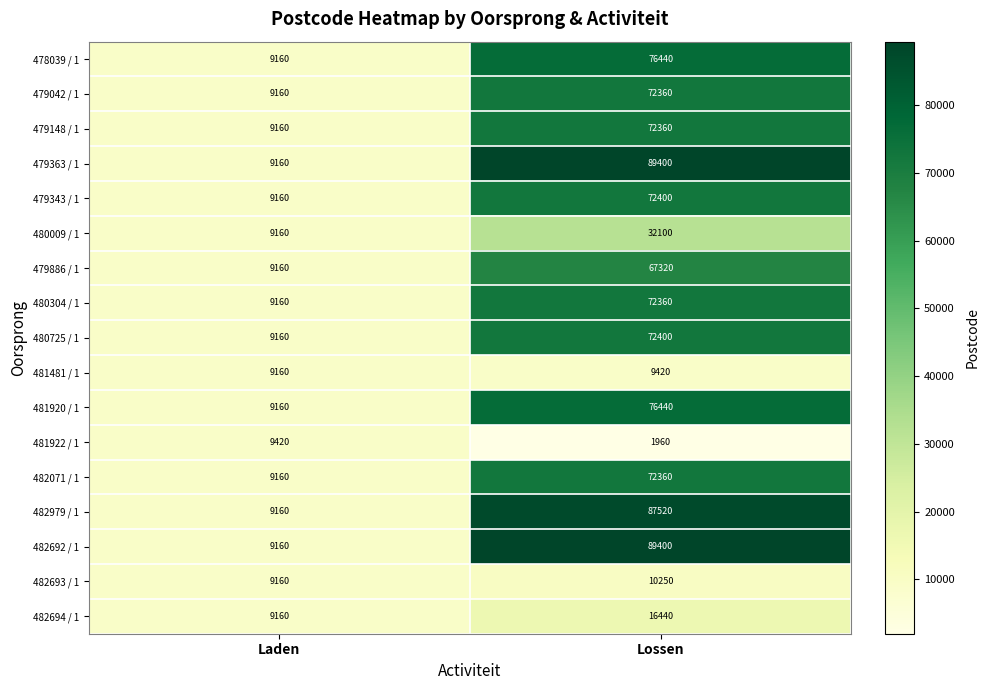

At how many categories does at least one series exceed 8518?

2